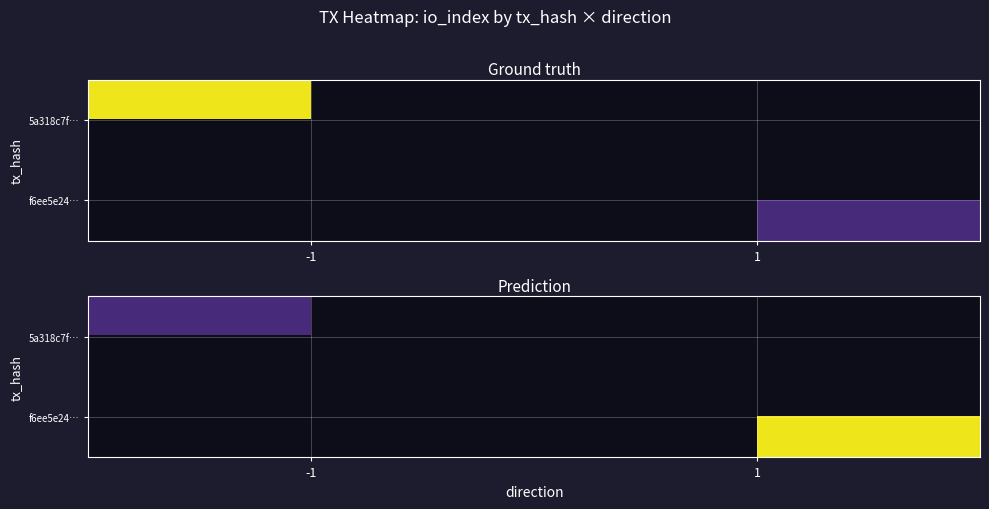

Which category has the lowest value across all series?

-1